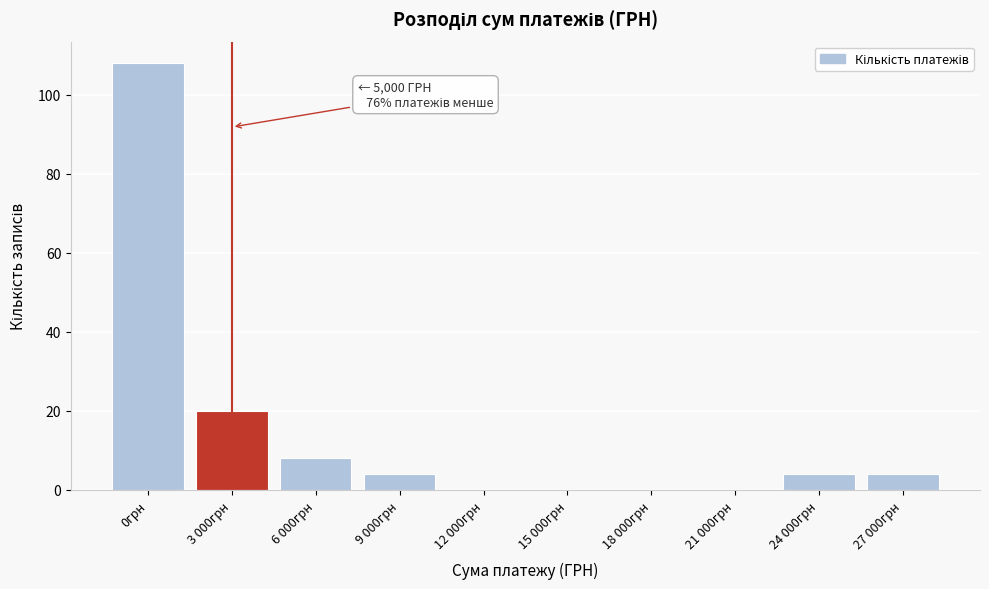

Reading left to right, list all the values displayed in this chart.

0грн=108	3 000грн=20	6 000грн=8	9 000грн=4	12 000грн=0	15 000грн=0	18 000грн=0	21 000грн=0	24 000грн=4	27 000грн=4